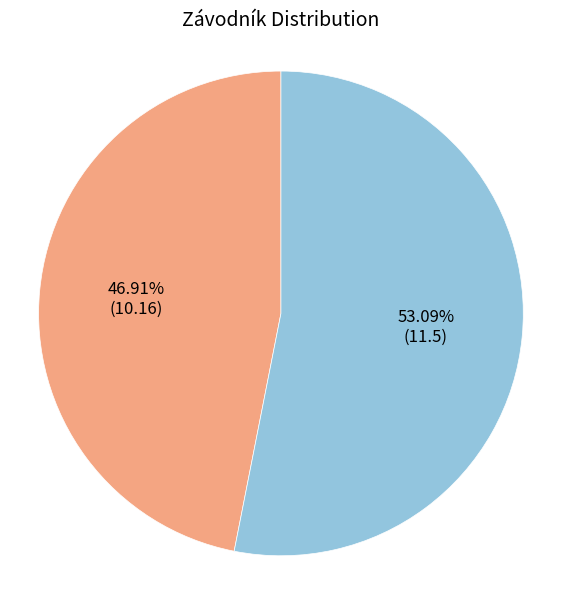

Is it true that Toušek Jan is 40% of the pie?

False